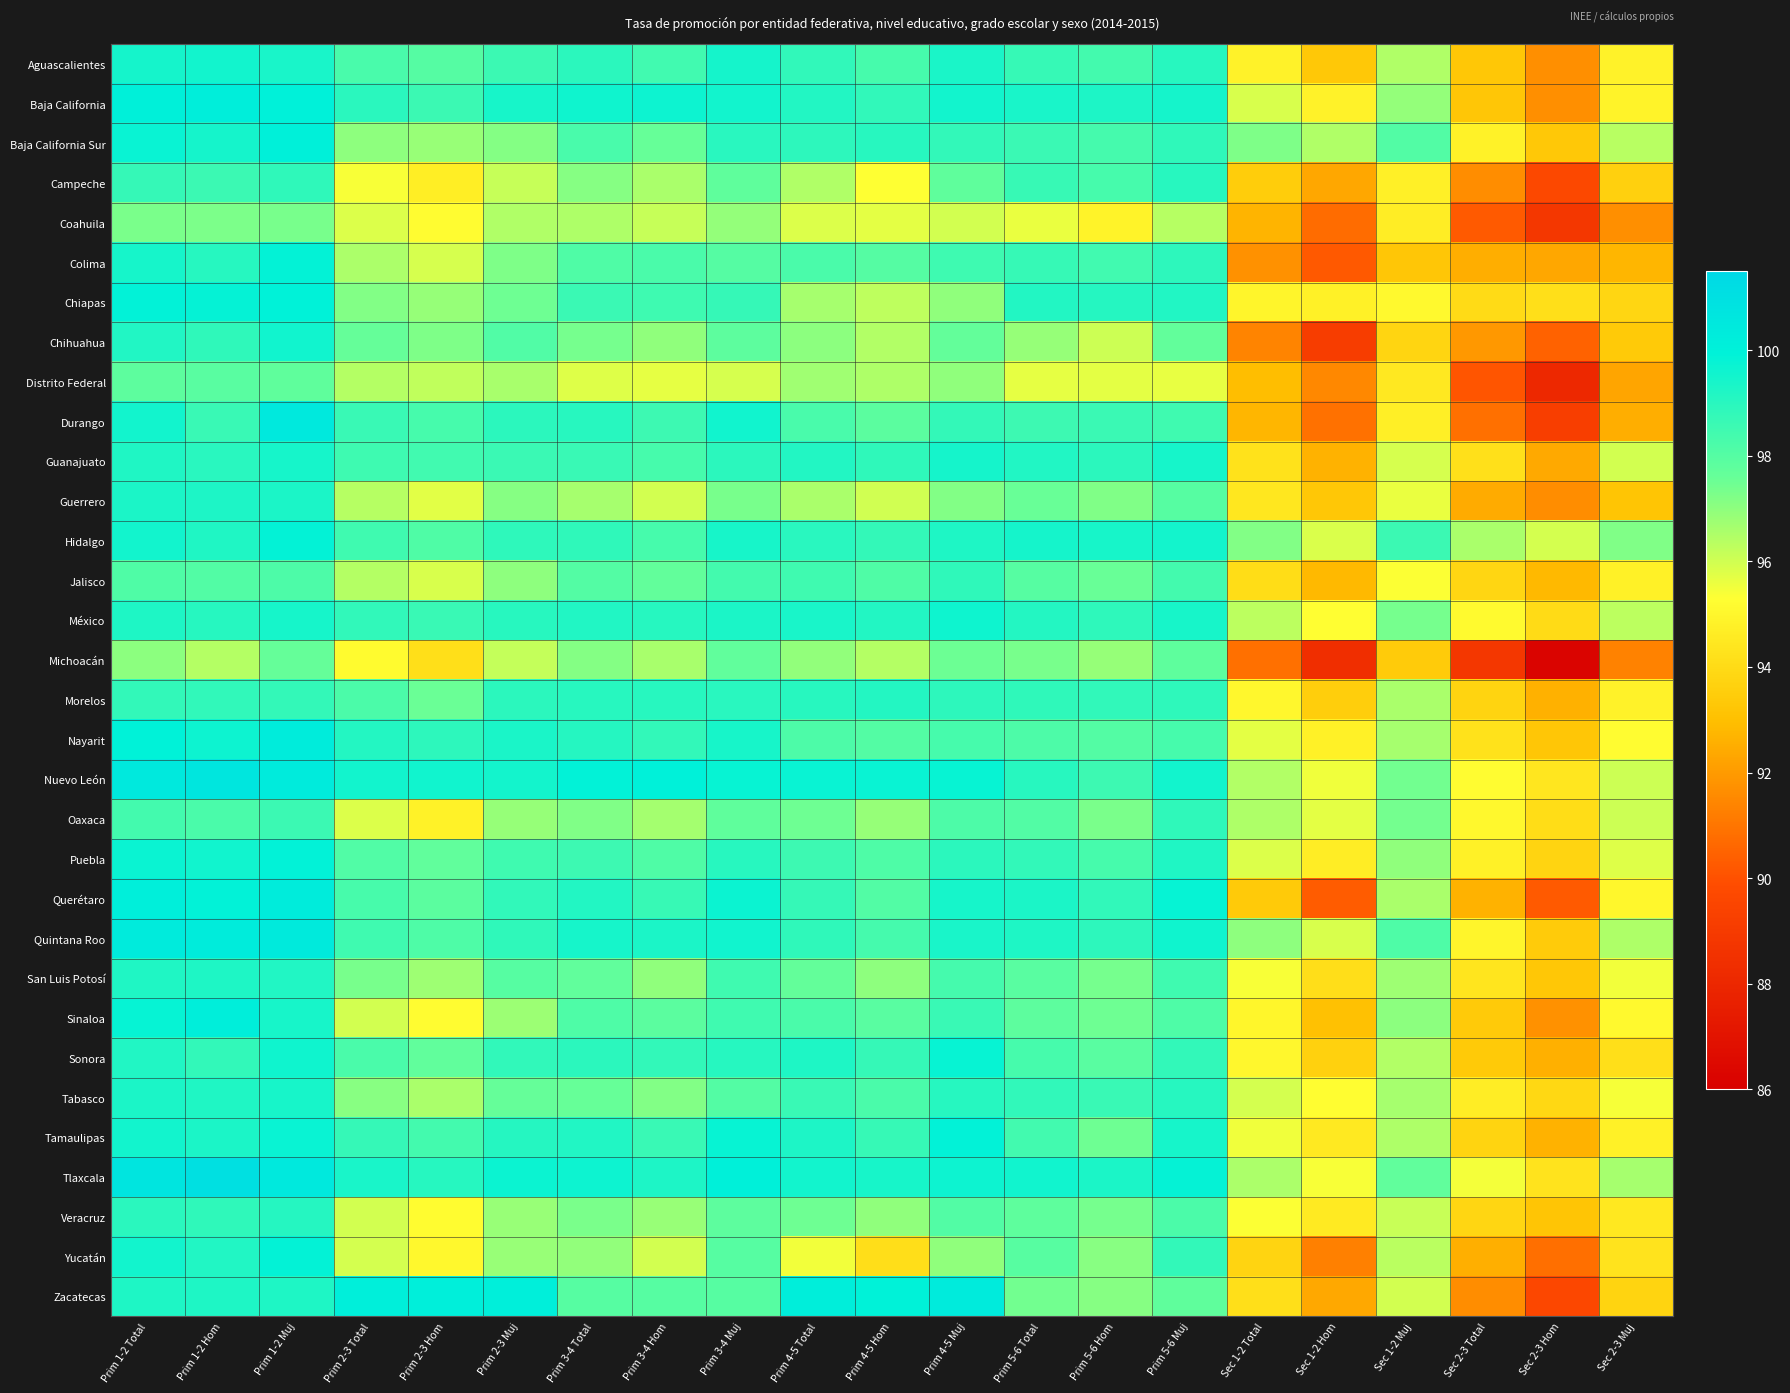

What is the total value across all series at Prim 2-3 Total?

3122.2